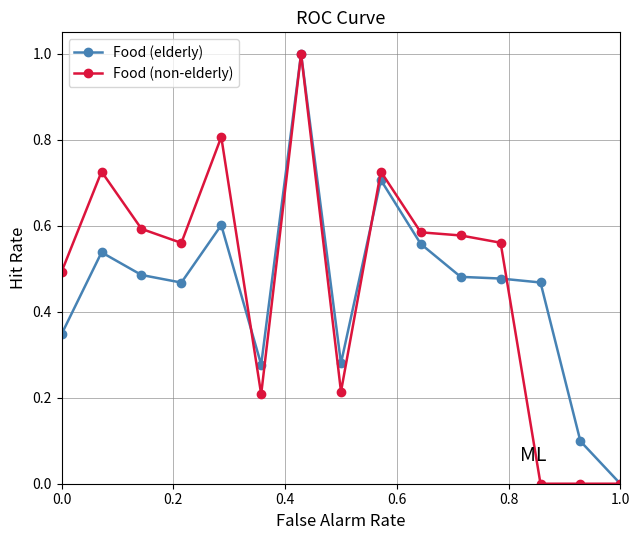

True or false: Food (elderly) and Food (non-elderly) cross at least once.

True